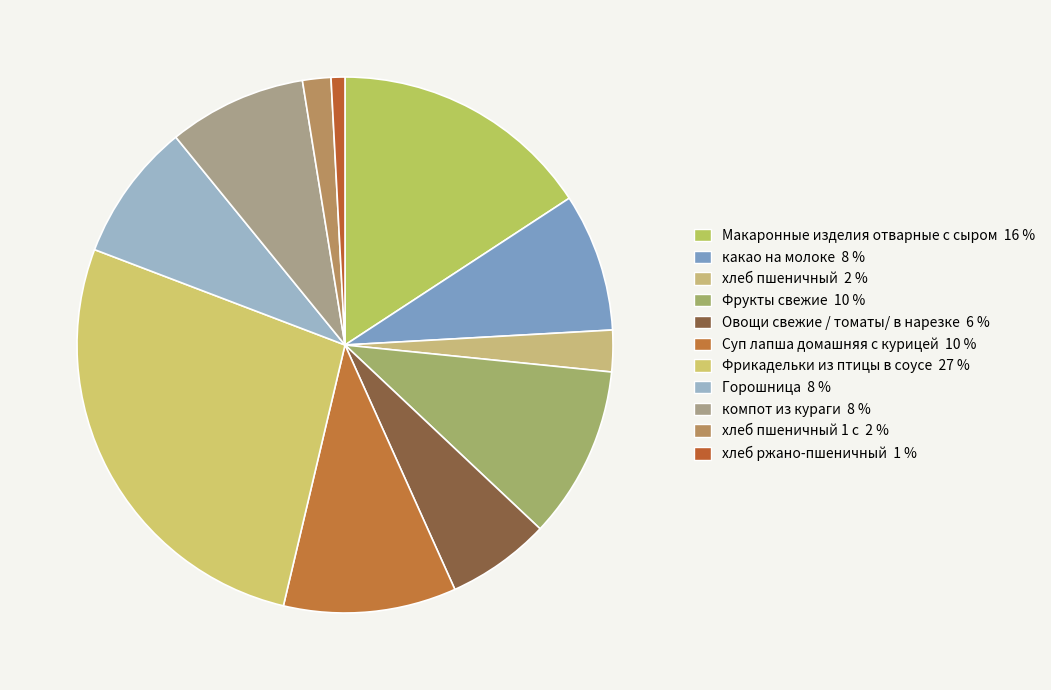

To the nearest percent, what is the difference between the largest and smallest slice percentages?

26%